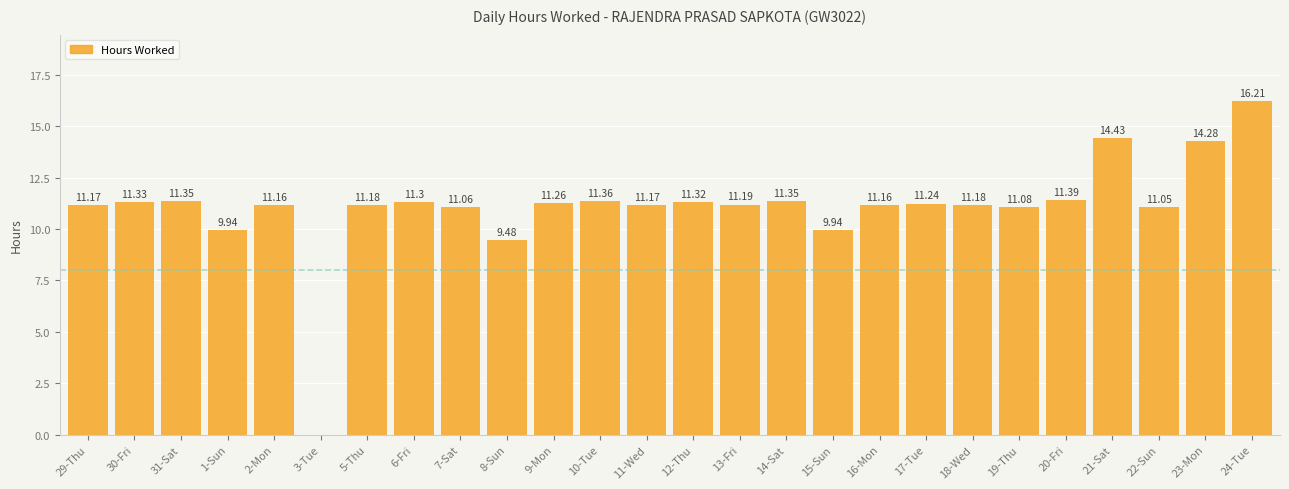

What is the maximum value shown in the chart?

16.2